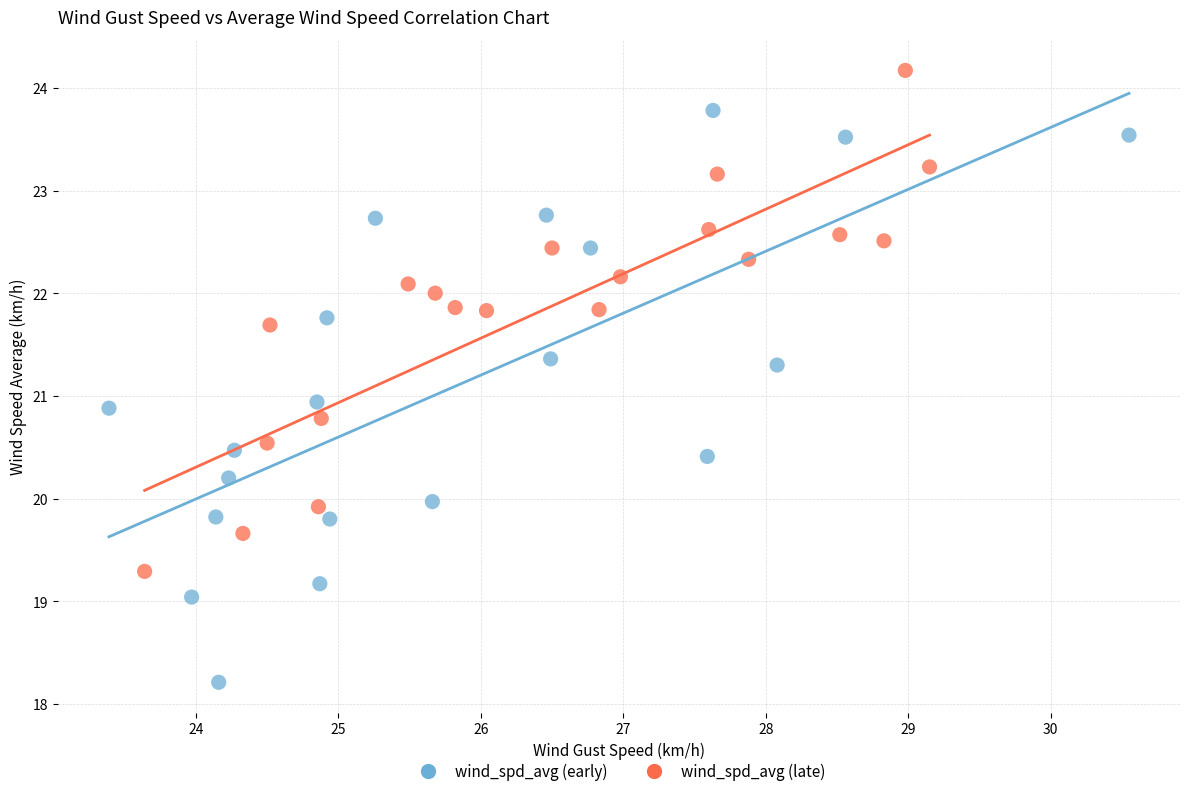

Which series contains the lowest Y value?

wind_spd_avg (early)